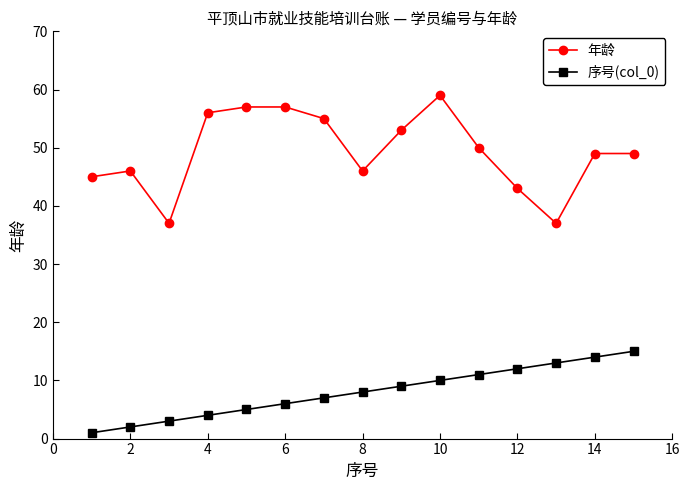

Rank the series by their average value, from lowest to highest.

序号(col_0), 年龄